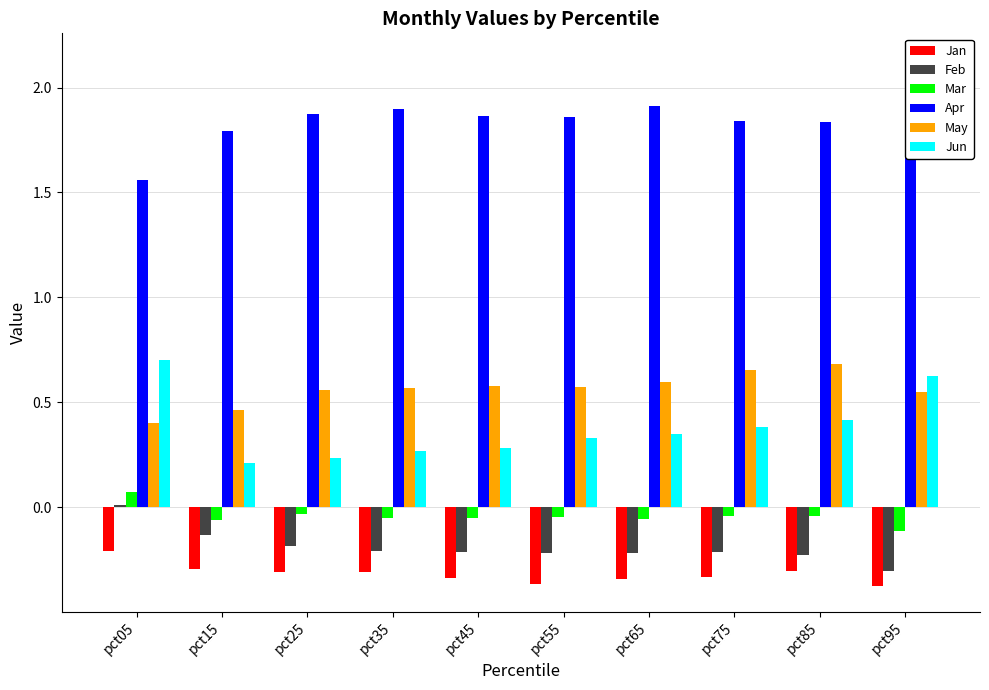

What is the sum of all Mar values?

-0.4